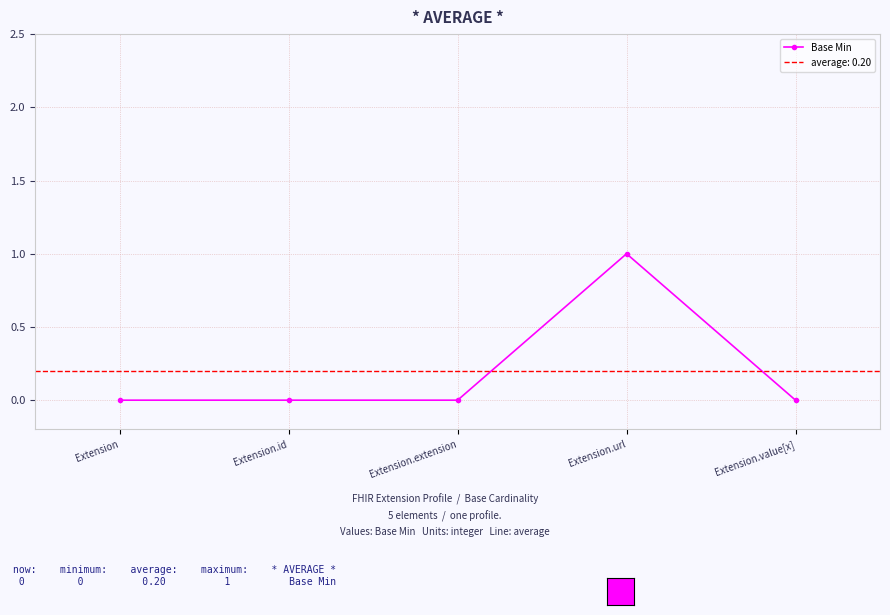

List the labels in order of value, smallest first.

Extension, Extension.id, Extension.extension, Extension.value[x], Extension.url